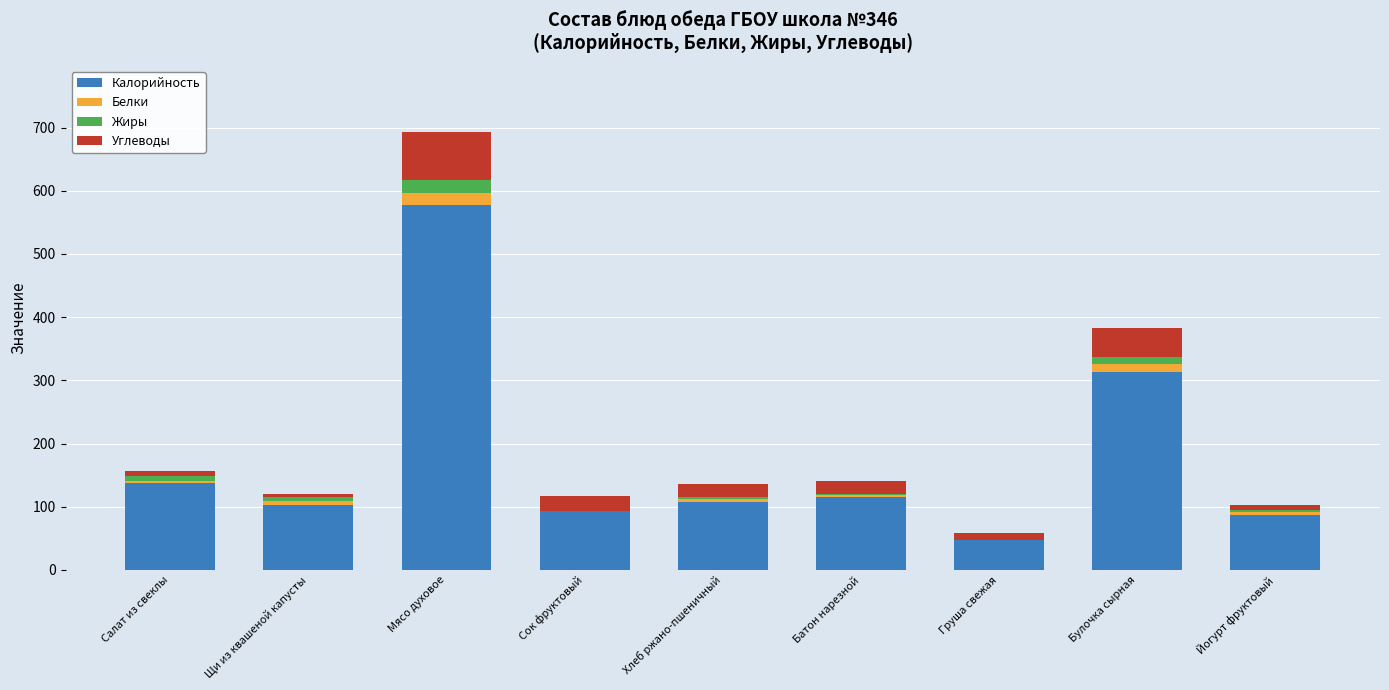

The Калорийность series shows 137.0 at Салат из свеклы. True or false?

True